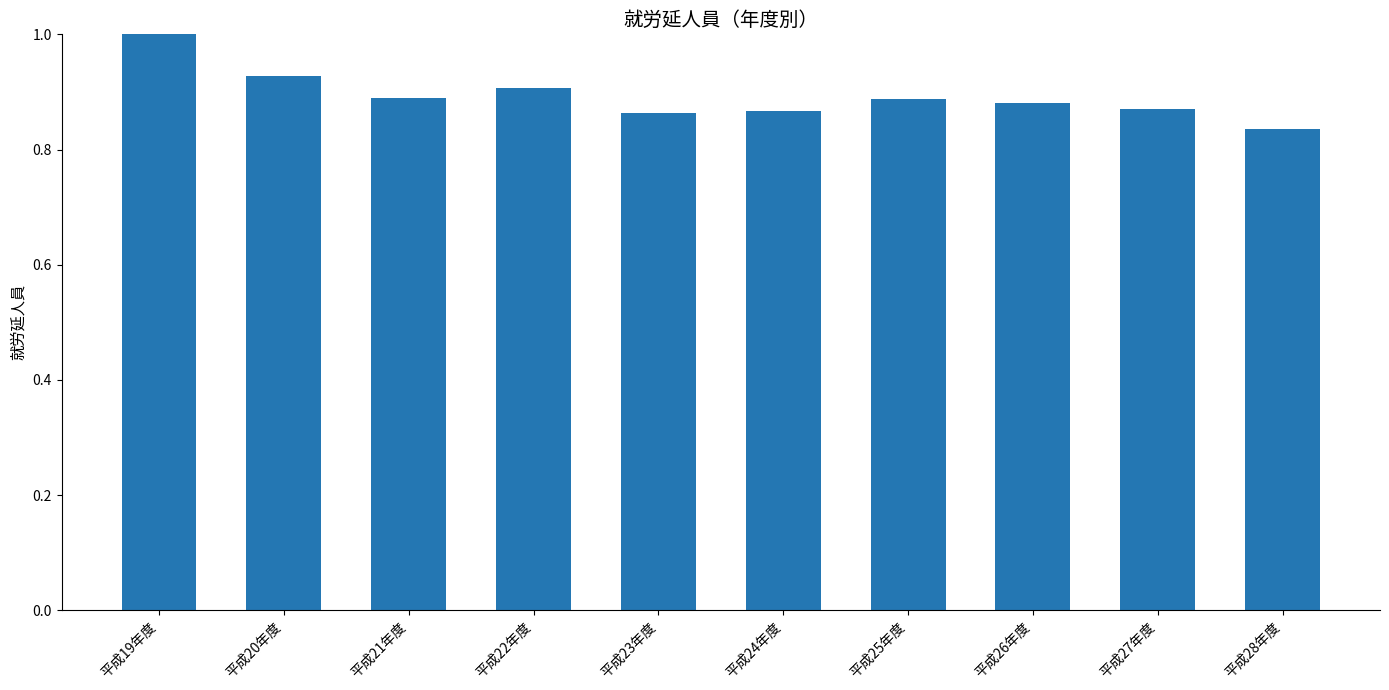

What position from the left is 平成22年度?

4